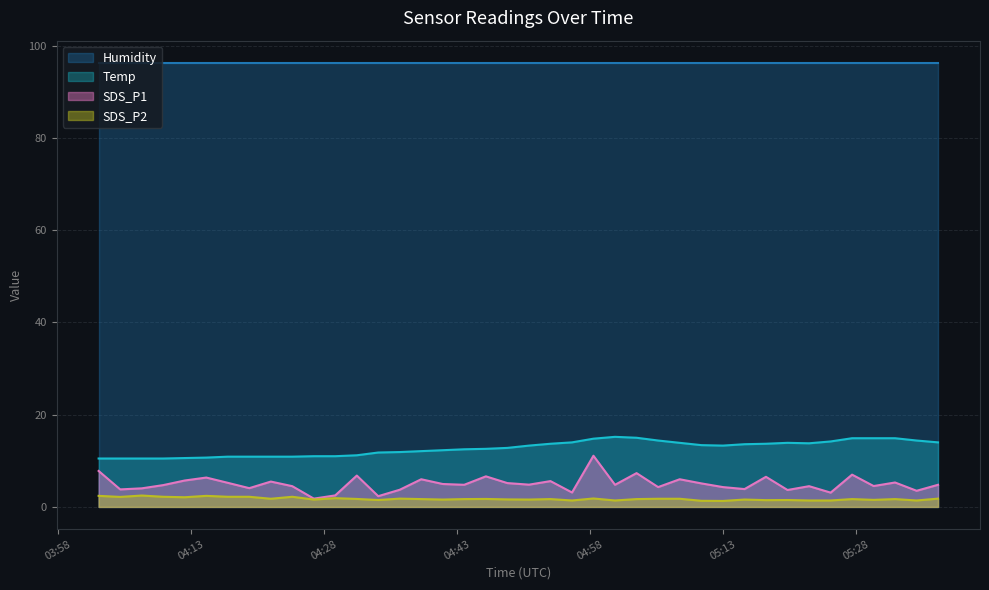

Between 2022/07/11 04:24:23 and 2022/07/11 04:48:39, which series saw the biggest shift?

Temp